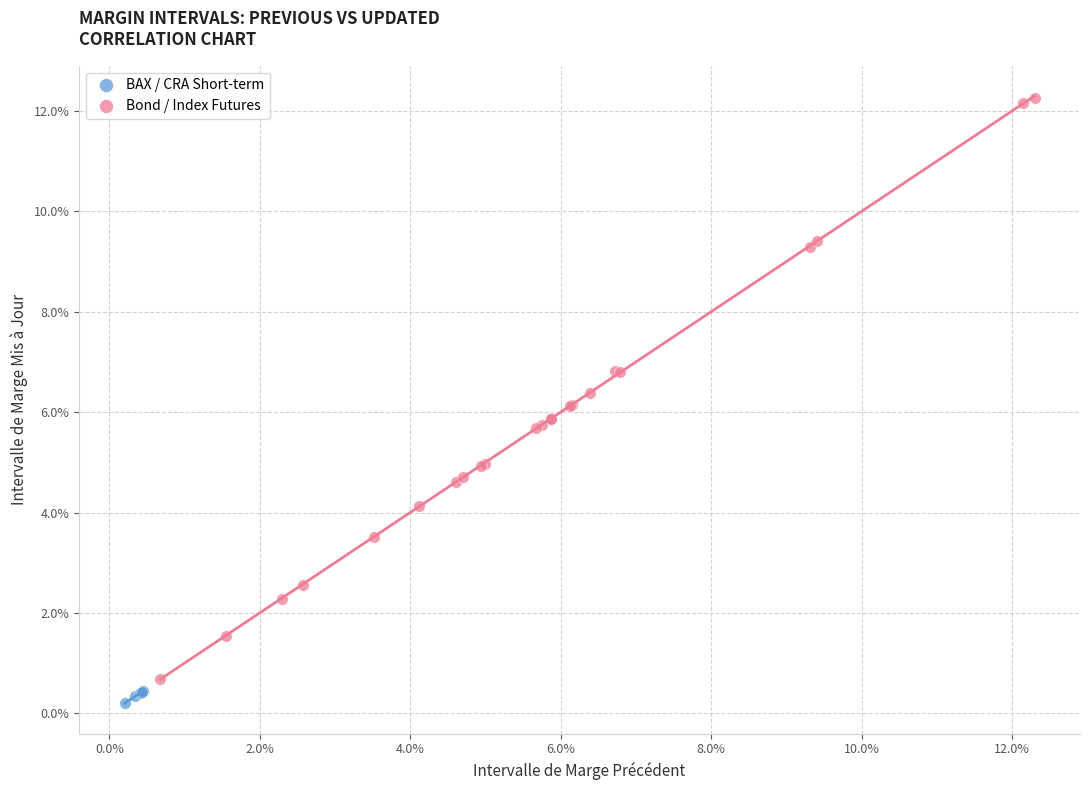

Which series has the widest spread of Y values?

Bond / Index Futures